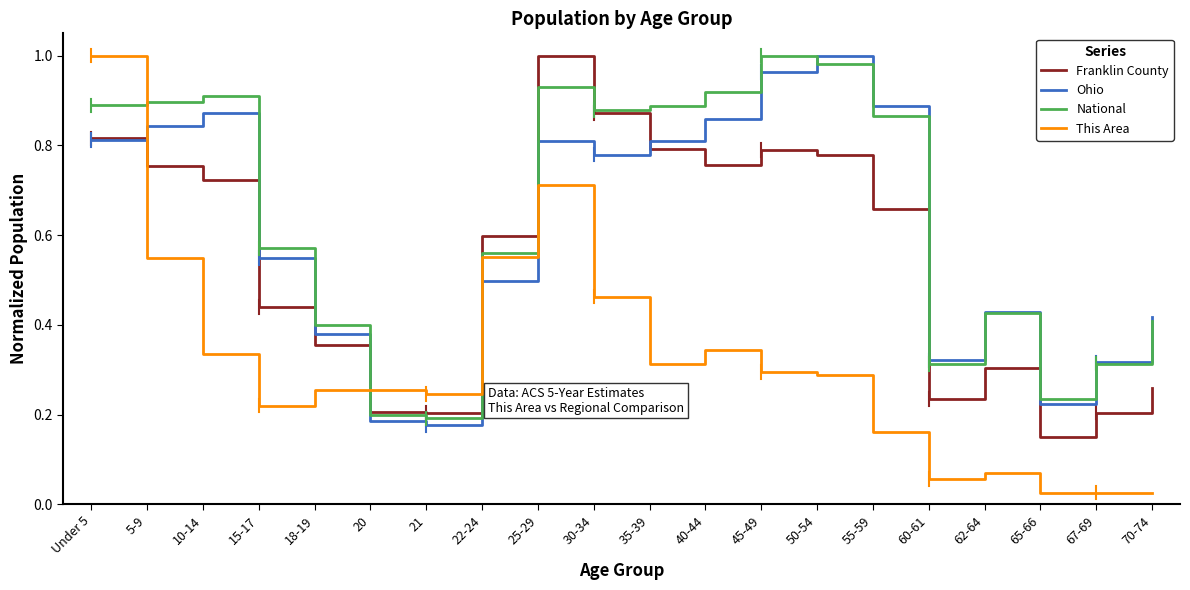

Which series has the largest total across all categories?

National